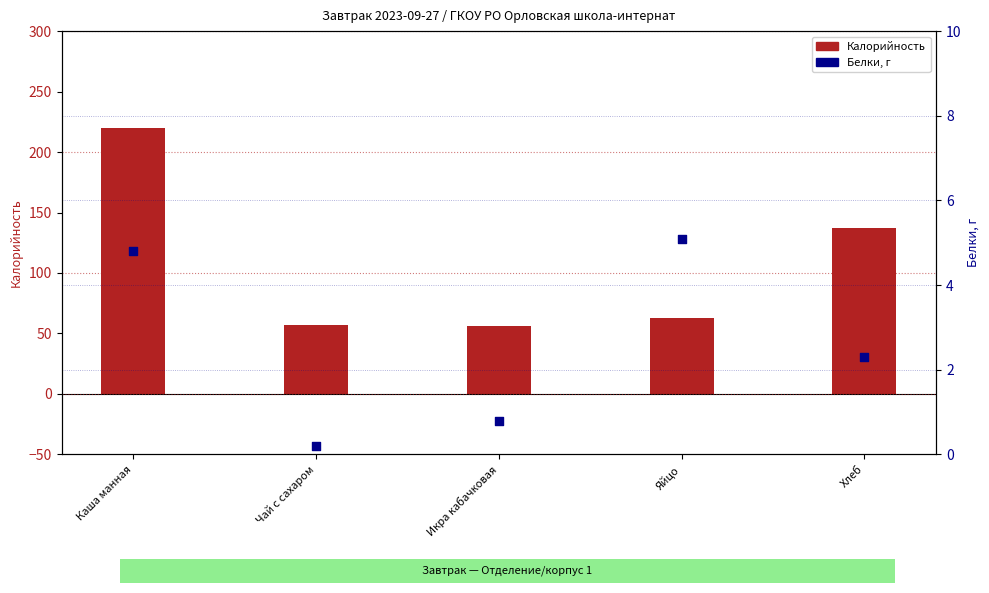

Which series has the largest total across all categories?

Калорийность